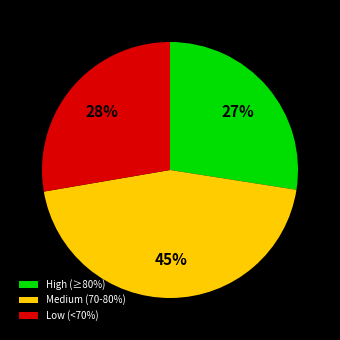

To the nearest percent, what is the combined percentage of Medium (70-80%) and Low (<70%)?

73%